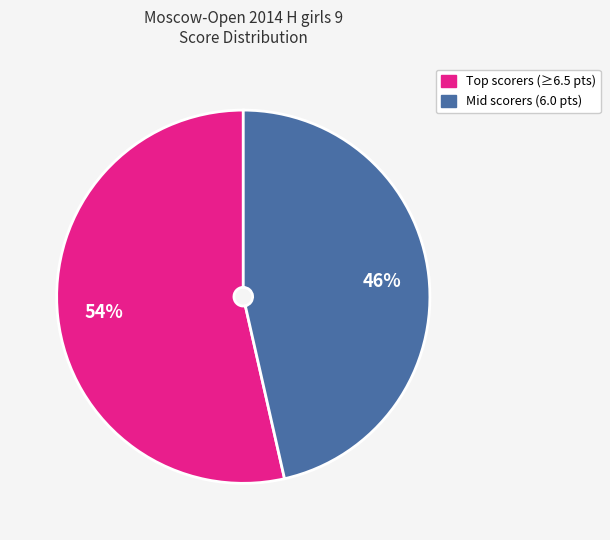

To the nearest percent, what is the average slice percentage?

50%